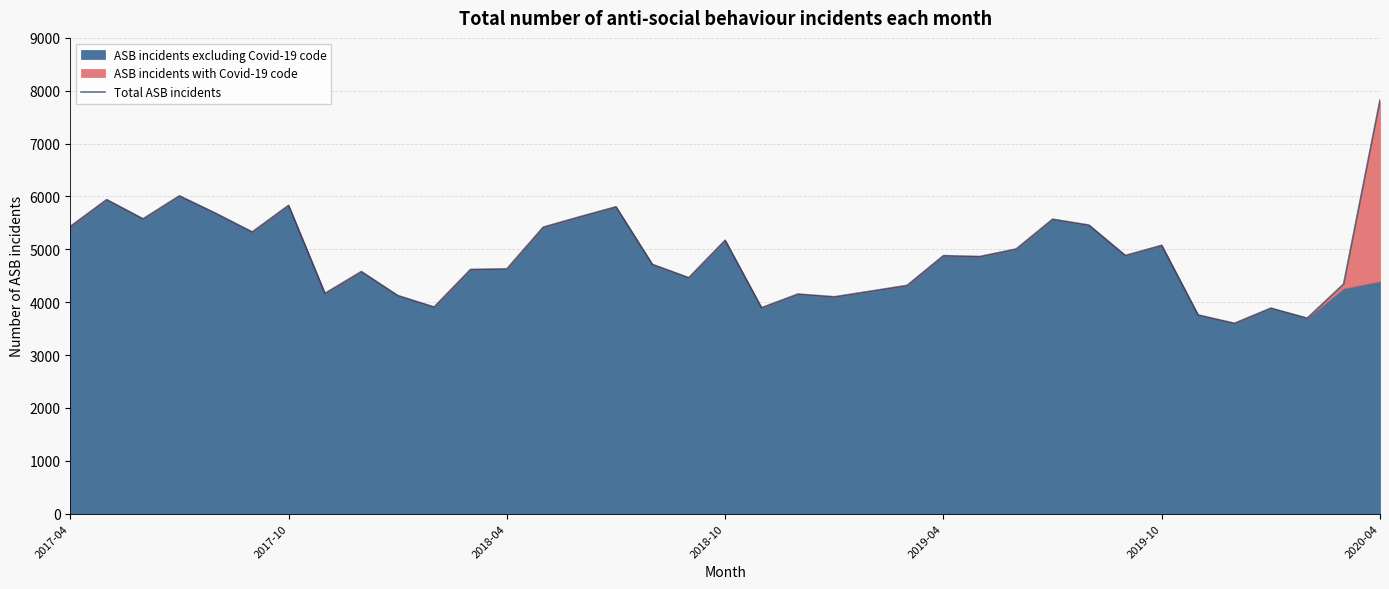

What is the change in value from 14 to 30?

-540